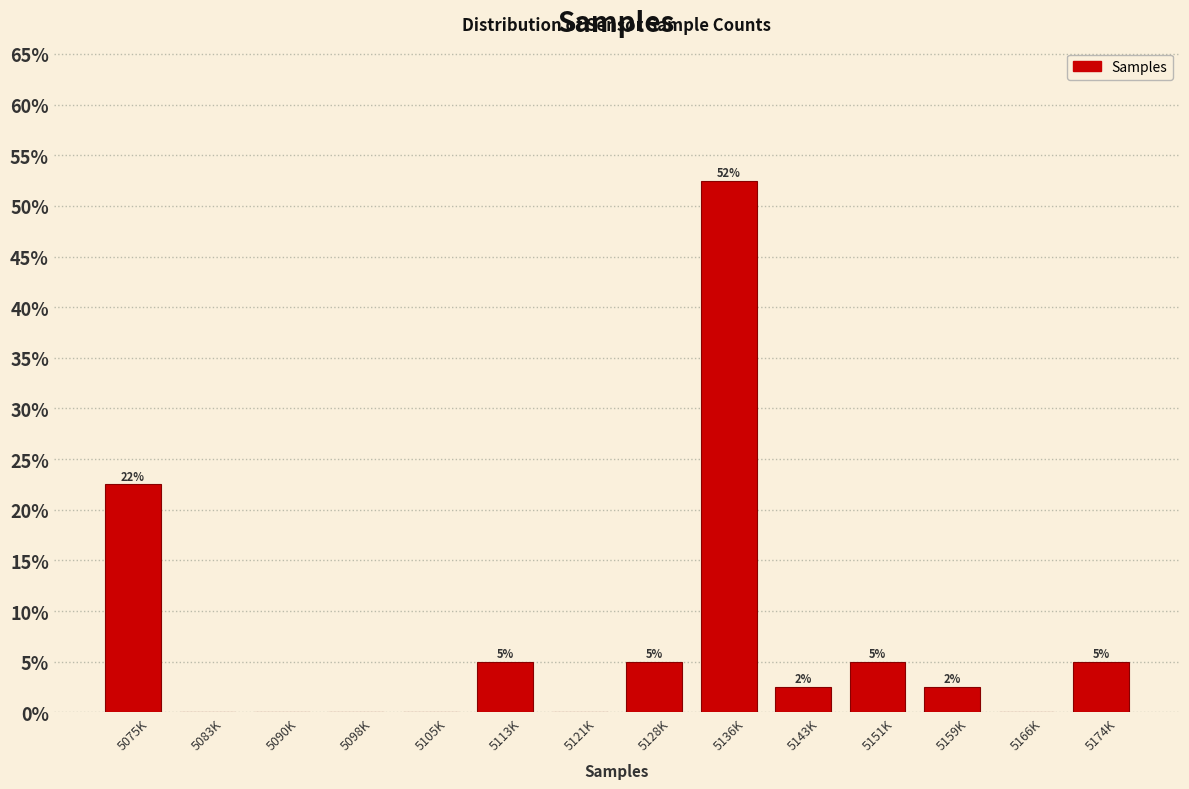

At which category does the chart reach its peak across all series?

5136K